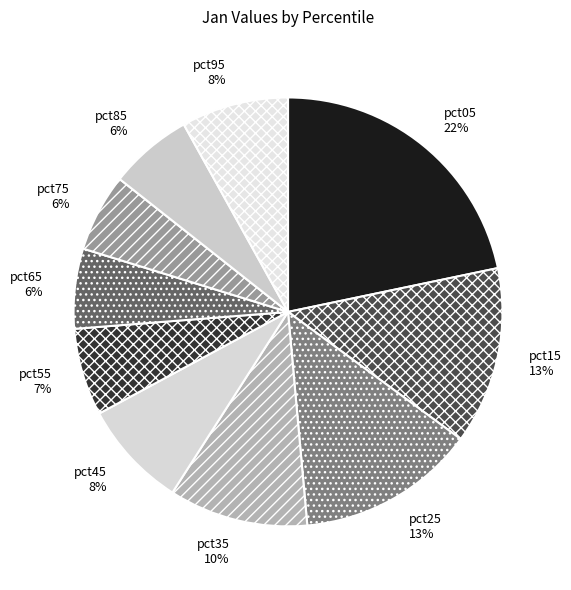

How many slices are in this pie chart?

10